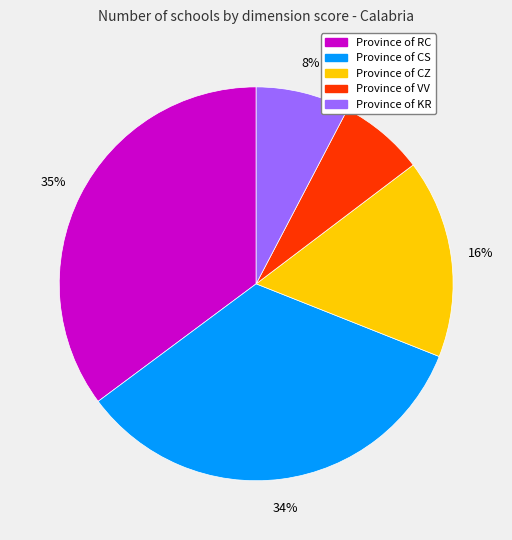

To the nearest percent, what is the average slice percentage?

20%